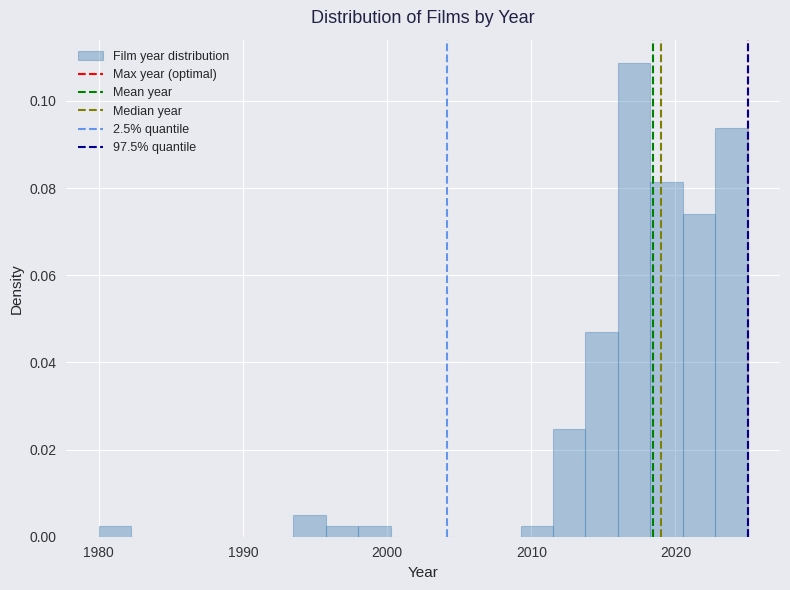

Around what value on the x-axis is the tallest bar? Give the approximate position of its centre, as read against the axis.

2017